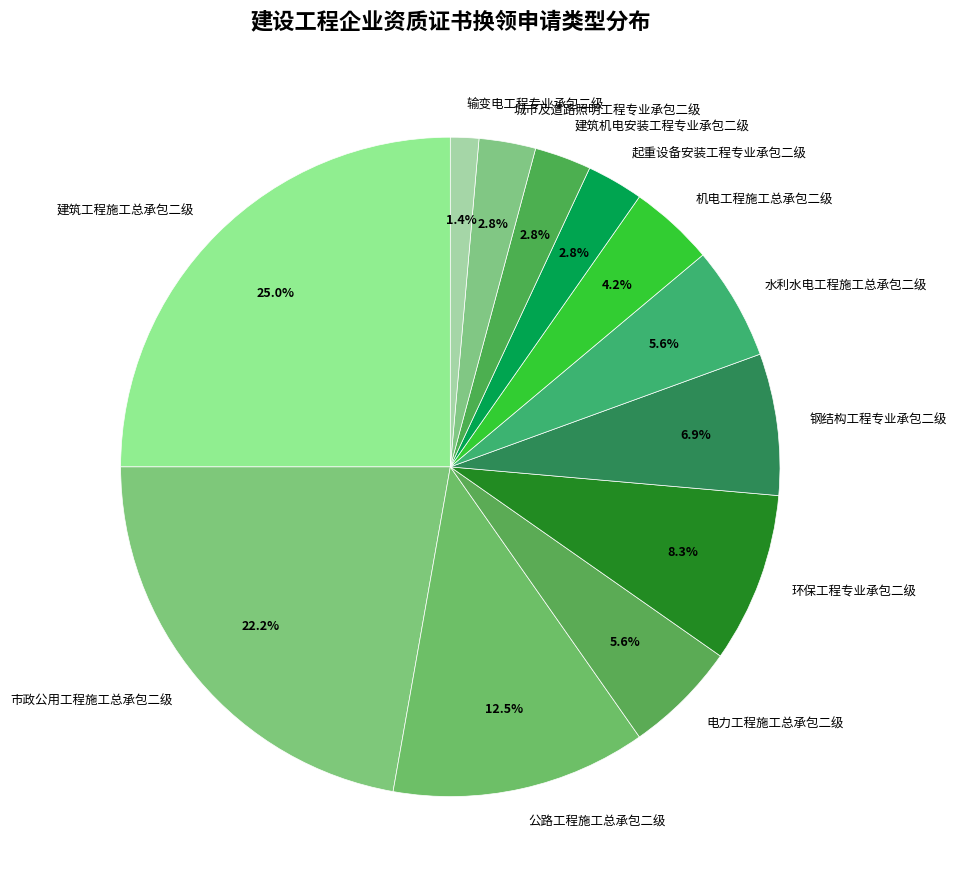

To the nearest percent, what is the combined percentage of 机电工程施工总承包二级 and 输变电工程专业承包二级?

6%